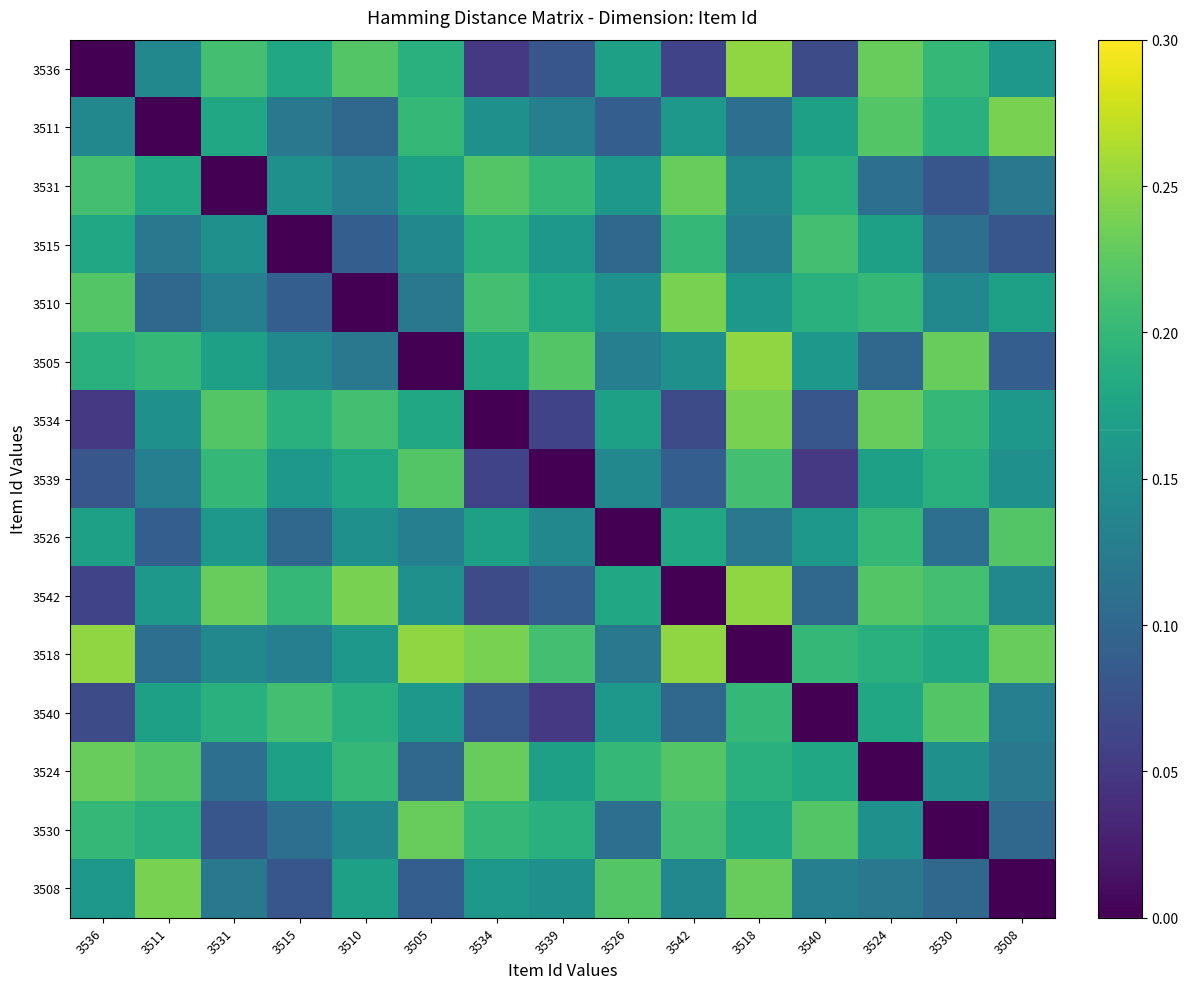

Reading left to right, what are all the values shown in this chart?

3536: 3536=0.0	3511=0.1	3531=0.2	3515=0.2	3510=0.2	3505=0.2	3534=0.1	3539=0.1	3526=0.2	3542=0.1	3518=0.2	3540=0.1	3524=0.2	3530=0.2	3508=0.2
3511: 3536=0.1	3511=0.0	3531=0.2	3515=0.1	3510=0.1	3505=0.2	3534=0.1	3539=0.1	3526=0.1	3542=0.2	3518=0.1	3540=0.2	3524=0.2	3530=0.2	3508=0.2
3531: 3536=0.2	3511=0.2	3531=0.0	3515=0.1	3510=0.1	3505=0.2	3534=0.2	3539=0.2	3526=0.2	3542=0.2	3518=0.1	3540=0.2	3524=0.1	3530=0.1	3508=0.1
3515: 3536=0.2	3511=0.1	3531=0.1	3515=0.0	3510=0.1	3505=0.1	3534=0.2	3539=0.2	3526=0.1	3542=0.2	3518=0.1	3540=0.2	3524=0.2	3530=0.1	3508=0.1
3510: 3536=0.2	3511=0.1	3531=0.1	3515=0.1	3510=0.0	3505=0.1	3534=0.2	3539=0.2	3526=0.1	3542=0.2	3518=0.2	3540=0.2	3524=0.2	3530=0.1	3508=0.2
3505: 3536=0.2	3511=0.2	3531=0.2	3515=0.1	3510=0.1	3505=0.0	3534=0.2	3539=0.2	3526=0.1	3542=0.1	3518=0.2	3540=0.2	3524=0.1	3530=0.2	3508=0.1
3534: 3536=0.1	3511=0.1	3531=0.2	3515=0.2	3510=0.2	3505=0.2	3534=0.0	3539=0.1	3526=0.2	3542=0.1	3518=0.2	3540=0.1	3524=0.2	3530=0.2	3508=0.2
3539: 3536=0.1	3511=0.1	3531=0.2	3515=0.2	3510=0.2	3505=0.2	3534=0.1	3539=0.0	3526=0.1	3542=0.1	3518=0.2	3540=0.1	3524=0.2	3530=0.2	3508=0.1
3526: 3536=0.2	3511=0.1	3531=0.2	3515=0.1	3510=0.1	3505=0.1	3534=0.2	3539=0.1	3526=0.0	3542=0.2	3518=0.1	3540=0.2	3524=0.2	3530=0.1	3508=0.2
3542: 3536=0.1	3511=0.2	3531=0.2	3515=0.2	3510=0.2	3505=0.1	3534=0.1	3539=0.1	3526=0.2	3542=0.0	3518=0.2	3540=0.1	3524=0.2	3530=0.2	3508=0.1
3518: 3536=0.2	3511=0.1	3531=0.1	3515=0.1	3510=0.2	3505=0.2	3534=0.2	3539=0.2	3526=0.1	3542=0.2	3518=0.0	3540=0.2	3524=0.2	3530=0.2	3508=0.2
3540: 3536=0.1	3511=0.2	3531=0.2	3515=0.2	3510=0.2	3505=0.2	3534=0.1	3539=0.1	3526=0.2	3542=0.1	3518=0.2	3540=0.0	3524=0.2	3530=0.2	3508=0.1
3524: 3536=0.2	3511=0.2	3531=0.1	3515=0.2	3510=0.2	3505=0.1	3534=0.2	3539=0.2	3526=0.2	3542=0.2	3518=0.2	3540=0.2	3524=0.0	3530=0.1	3508=0.1
3530: 3536=0.2	3511=0.2	3531=0.1	3515=0.1	3510=0.1	3505=0.2	3534=0.2	3539=0.2	3526=0.1	3542=0.2	3518=0.2	3540=0.2	3524=0.1	3530=0.0	3508=0.1
3508: 3536=0.2	3511=0.2	3531=0.1	3515=0.1	3510=0.2	3505=0.1	3534=0.2	3539=0.1	3526=0.2	3542=0.1	3518=0.2	3540=0.1	3524=0.1	3530=0.1	3508=0.0